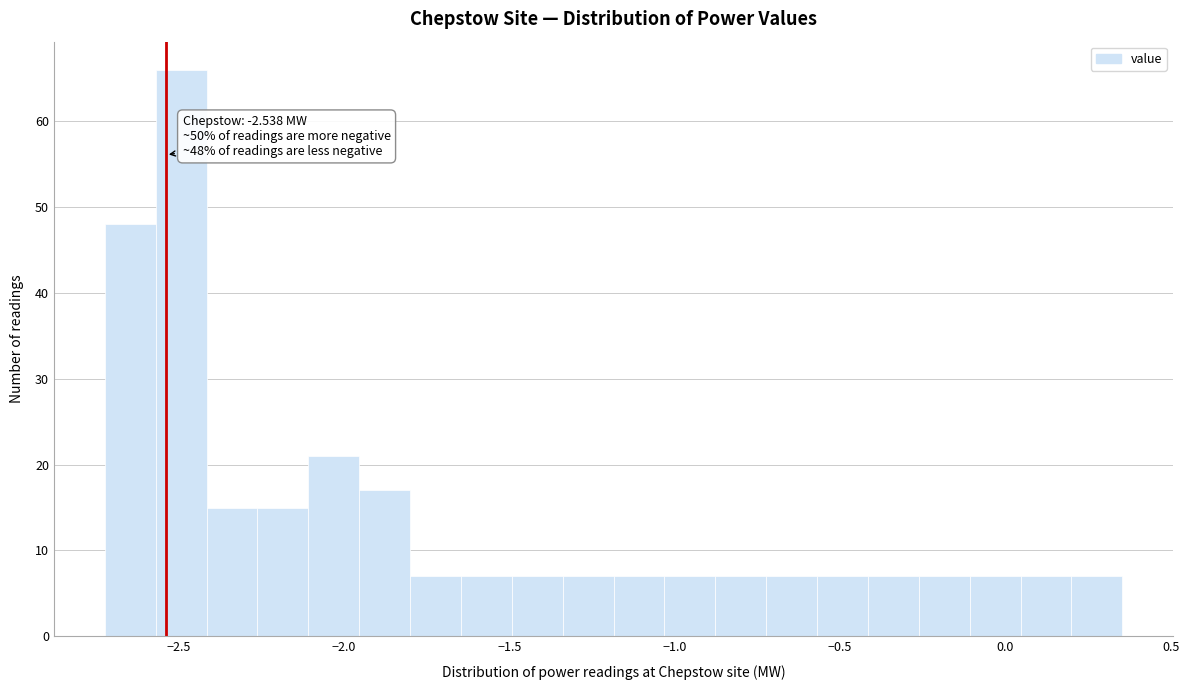

Around what value on the x-axis is the tallest bar? Give the approximate position of its centre, as read against the axis.

-2.50